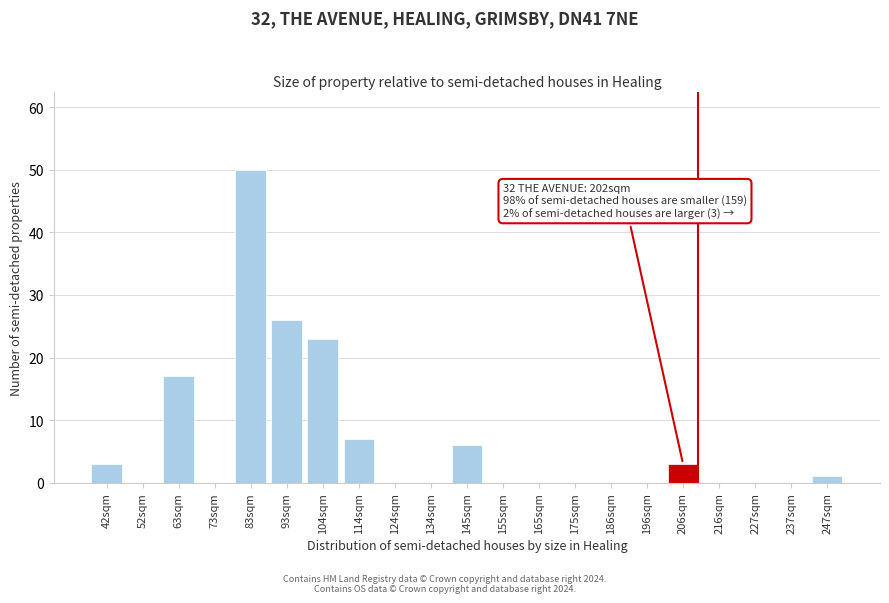

Reading left to right, what are all the values shown in this chart?

42sqm=3	52sqm=0	63sqm=17	73sqm=0	83sqm=50	93sqm=26	104sqm=23	114sqm=7	124sqm=0	134sqm=0	145sqm=6	155sqm=0	165sqm=0	175sqm=0	186sqm=0	196sqm=0	206sqm=3	216sqm=0	227sqm=0	237sqm=0	247sqm=1